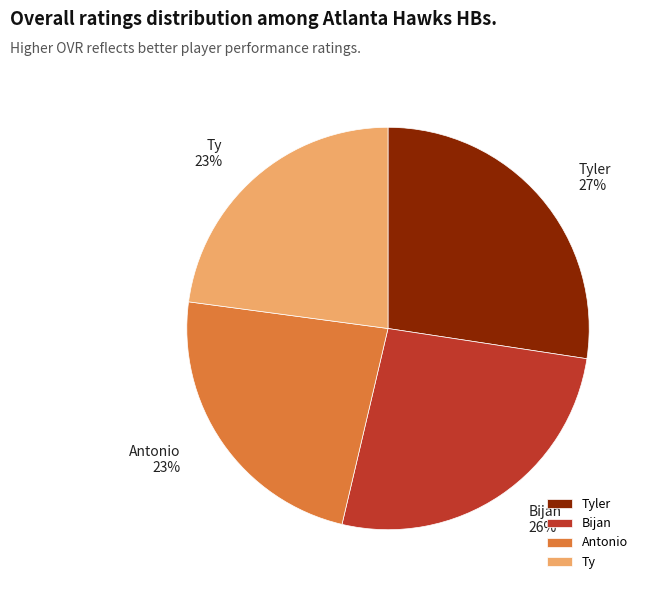

What is the largest slice in the pie chart?

Tyler